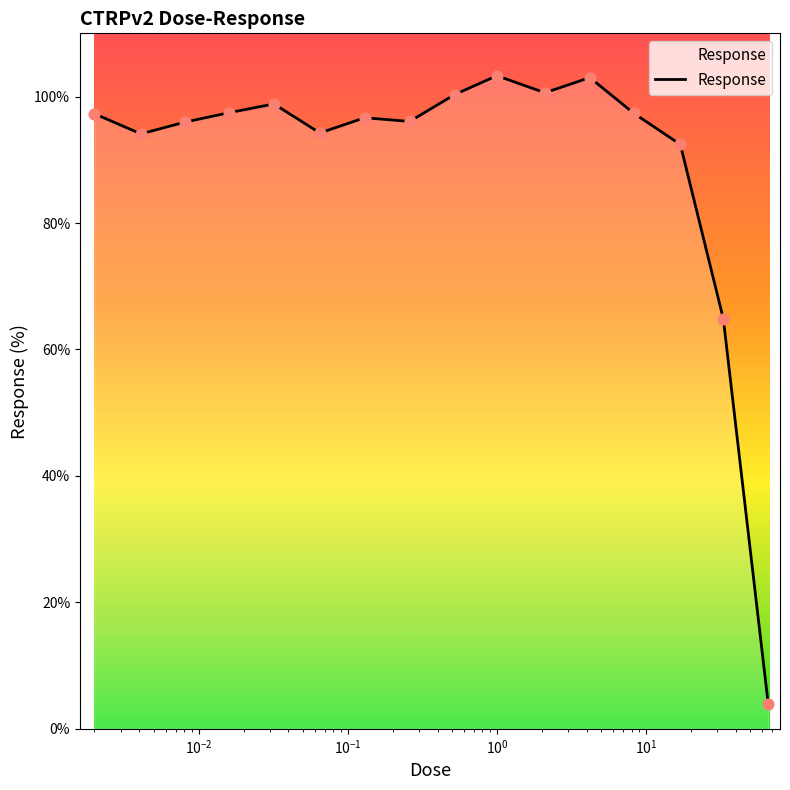

What is the minimum value shown in the chart?

4.0